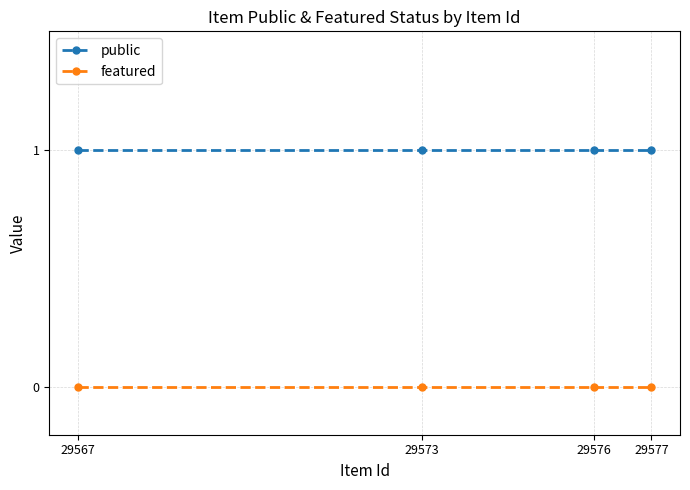

What is the total value across all series at 29576?

1